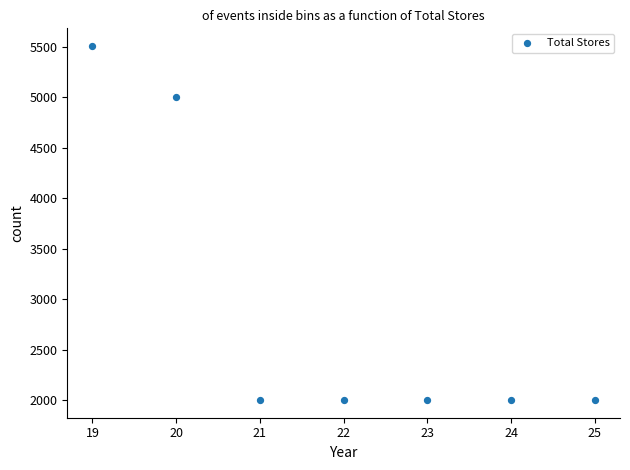

What Y value in the scatter plot is closest to 3754?

5000